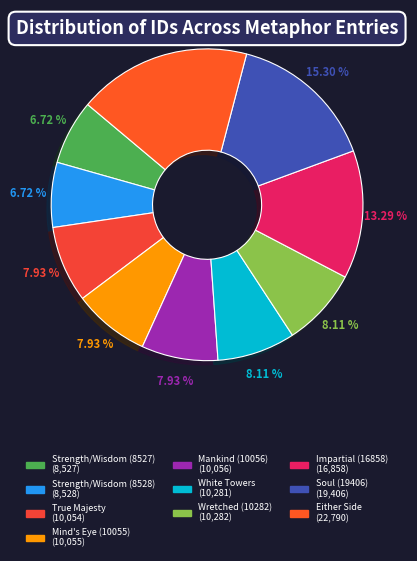

Is it true that Either Side is 6% of the pie?

False